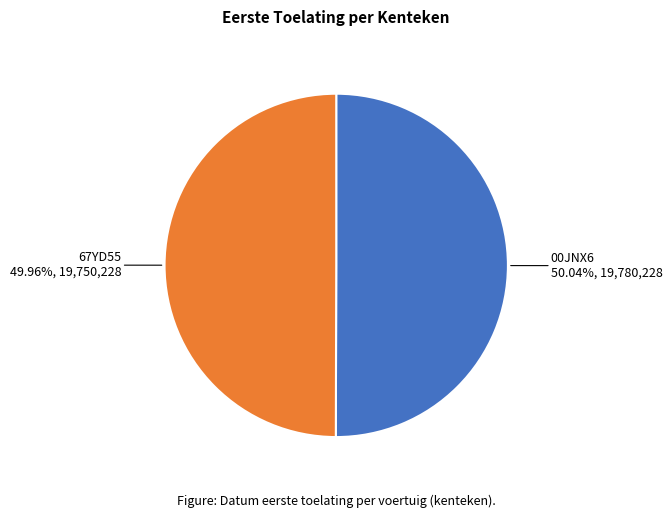

Does any single category account for the majority?

Yes